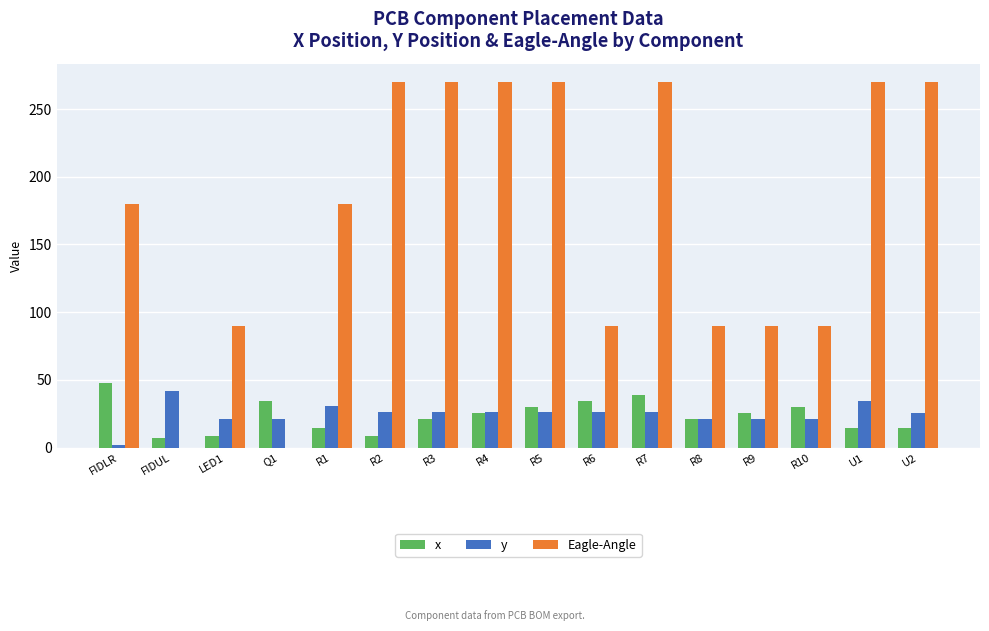

Between Q1 and R2, which series saw the biggest shift?

Eagle-Angle